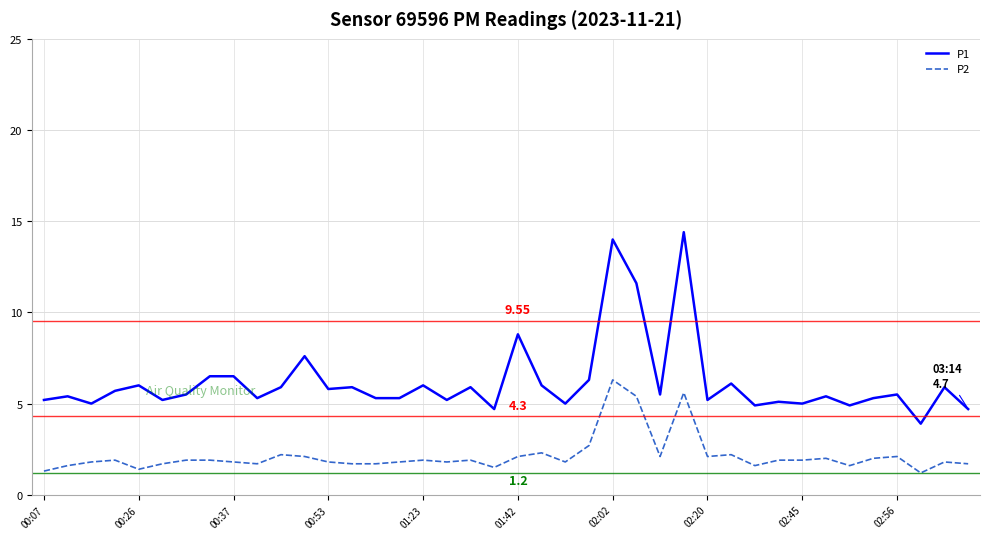

What is the maximum value shown in the chart?

14.4